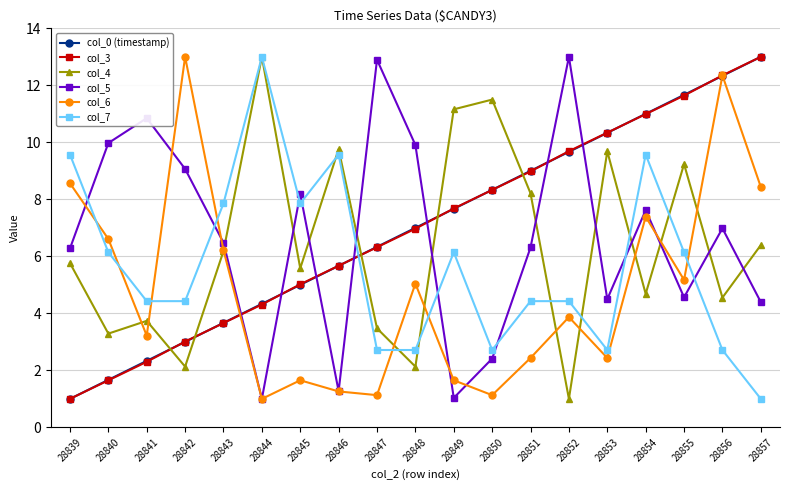

What is the spread (max minus min) of values at 28841?

8.5